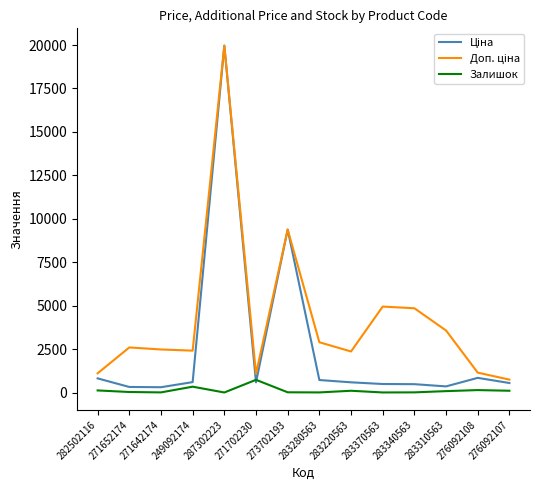

The Залишок series shows 35.0 at 271652174. True or false?

True